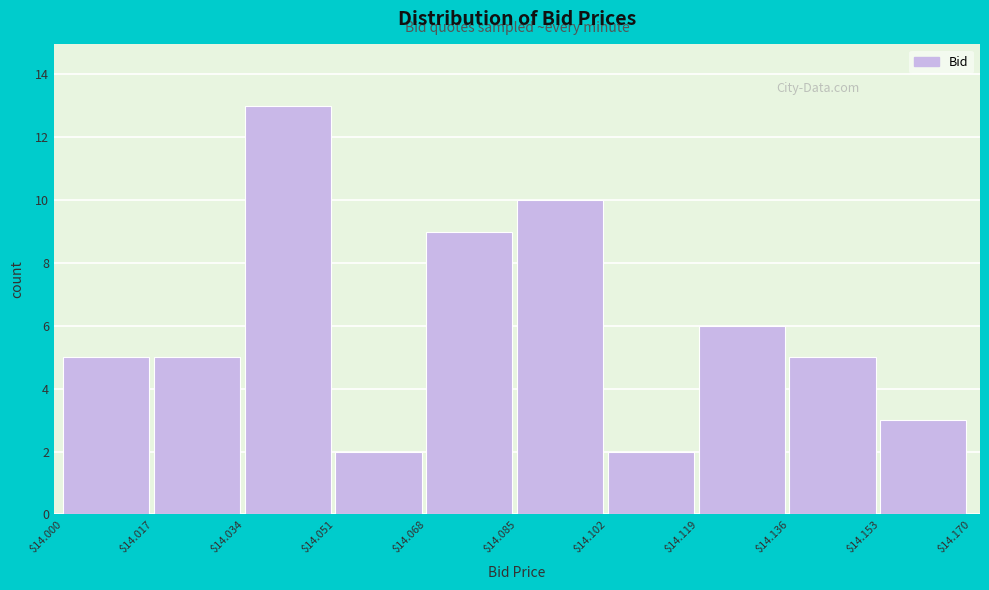

Reading left to right, transcribe this chart: for each bar, give the range it covers on the x-axis and its height. The values are not printed on the chart, so give them approximately, as read against the axis.

$14.000 to $14.017: 5
$14.017 to $14.034: 5
$14.034 to $14.051: 13
$14.051 to $14.068: 2
$14.068 to $14.085: 9
$14.085 to $14.102: 10
$14.102 to $14.119: 2
$14.119 to $14.136: 6
$14.136 to $14.153: 5
$14.153 to $14.170: 3